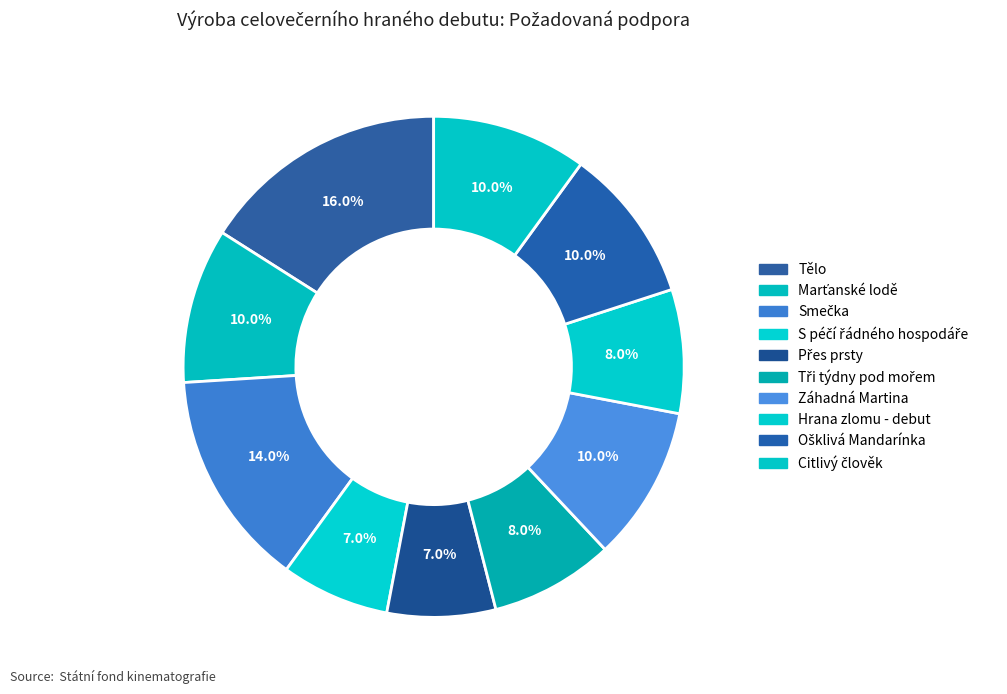

To the nearest percent, what percentage of the pie is Záhadná Martina?

10%